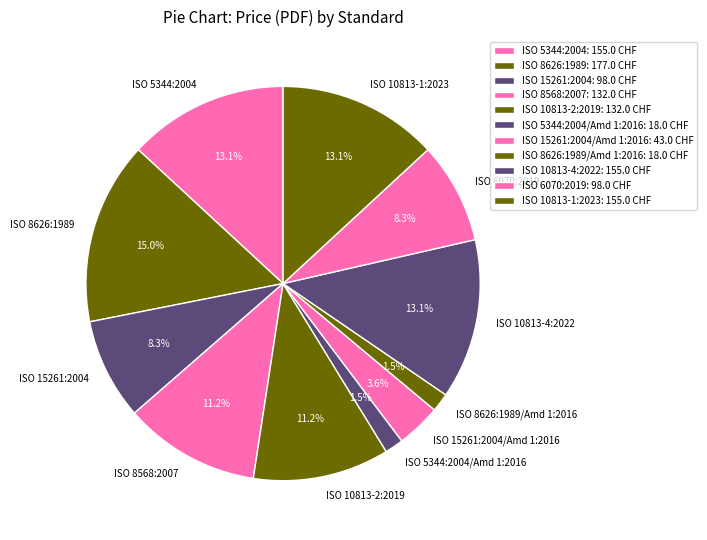

True or false: ISO 10813-2:2019 accounts for 20% of the total.

False